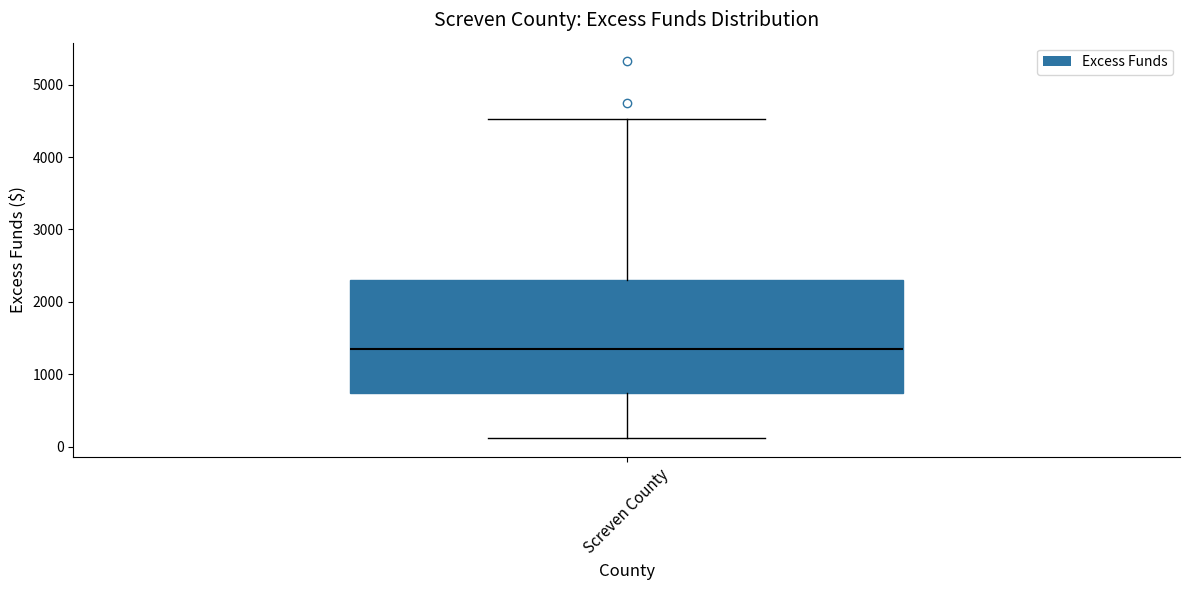

Where does the lower whisker of the box for Screven County end on the y-axis? The values are not printed on the chart, so give them approximately, as read against the axis.

100